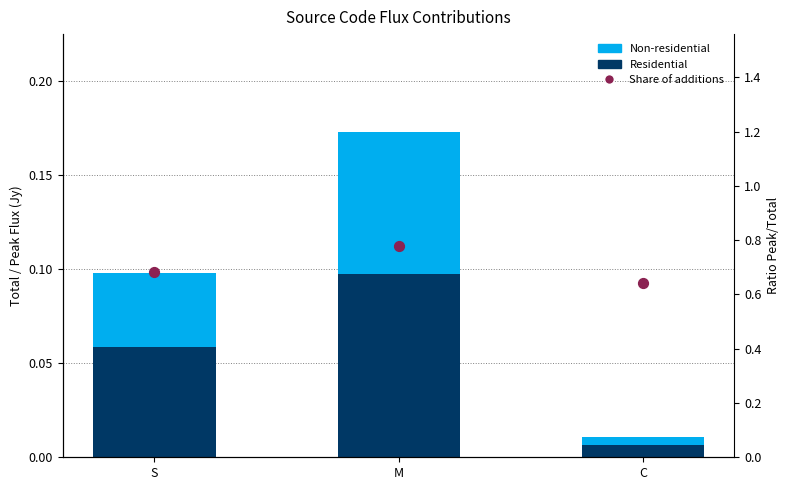

Which series reaches the maximum Y coordinate?

Share of additions